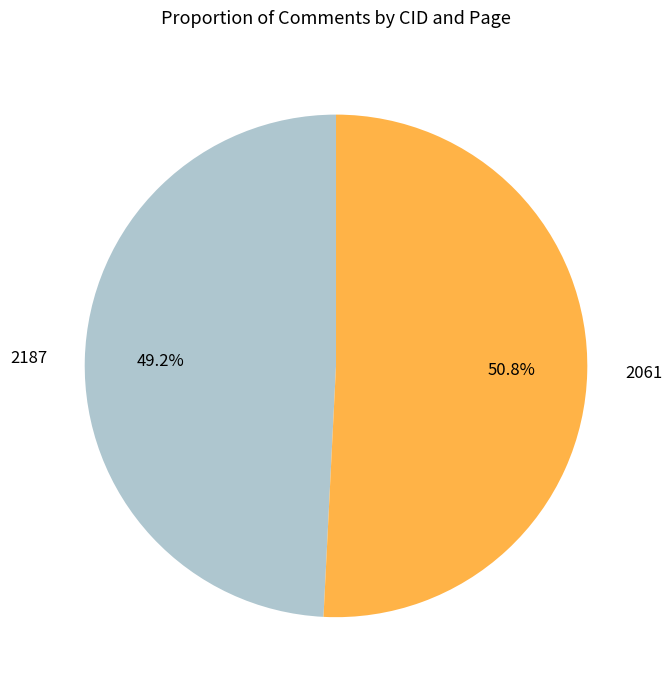

The 2061 slice represents 40% of the pie. True or false?

False